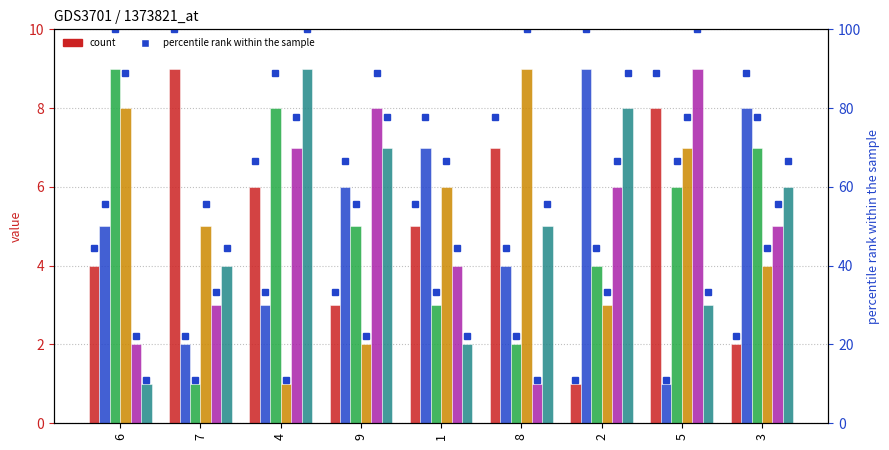

Are the bars grouped side by side (vs. stacked)?

Yes